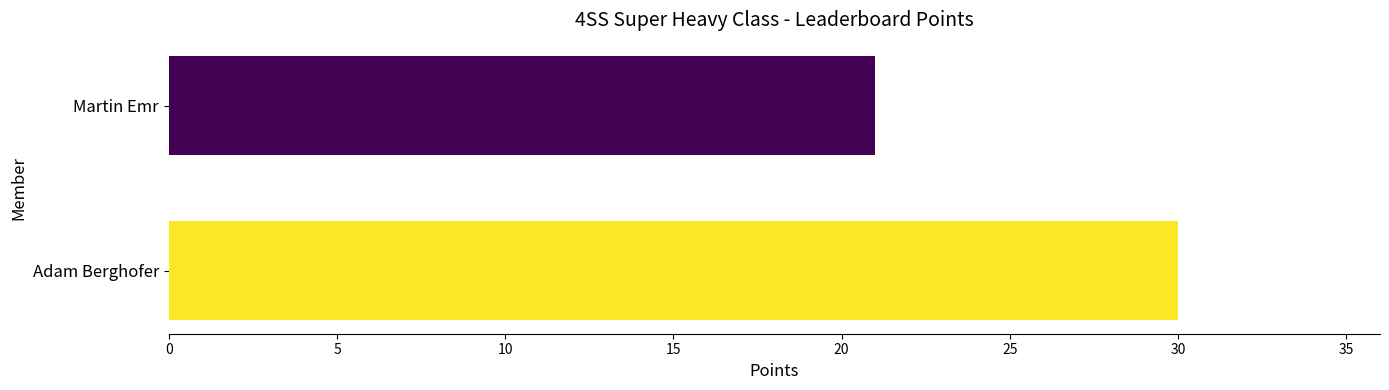

Reading top to bottom, list all the values displayed in this chart.

21	30